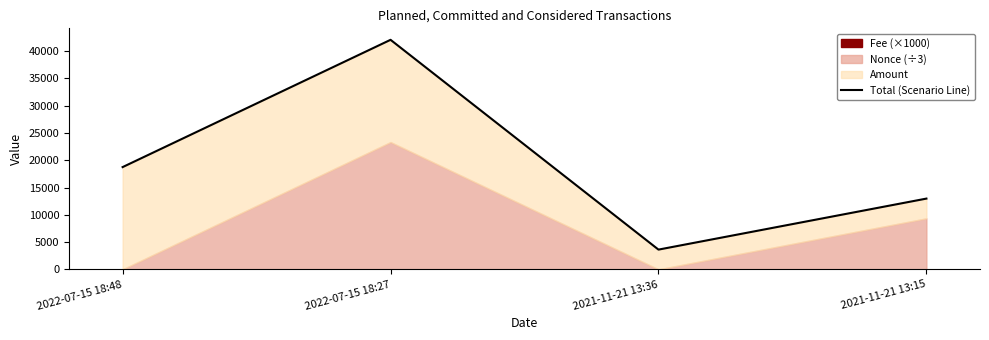

What is the average value?

19348.1